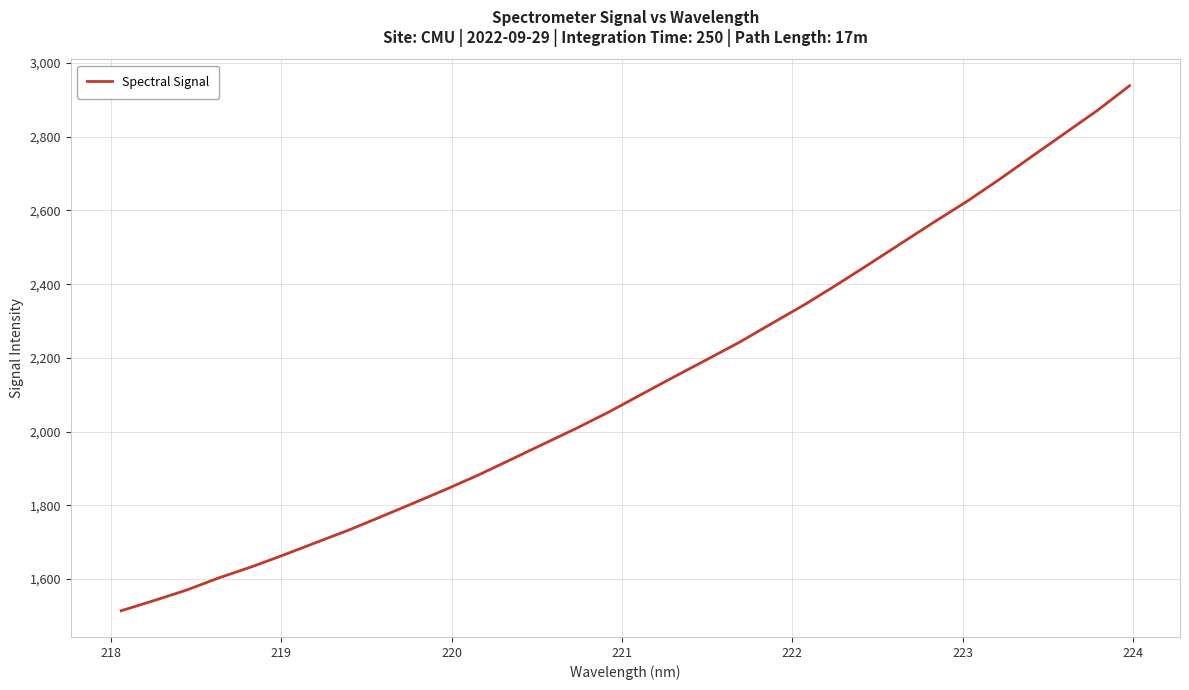

What is the maximum value shown in the chart?

2938.7